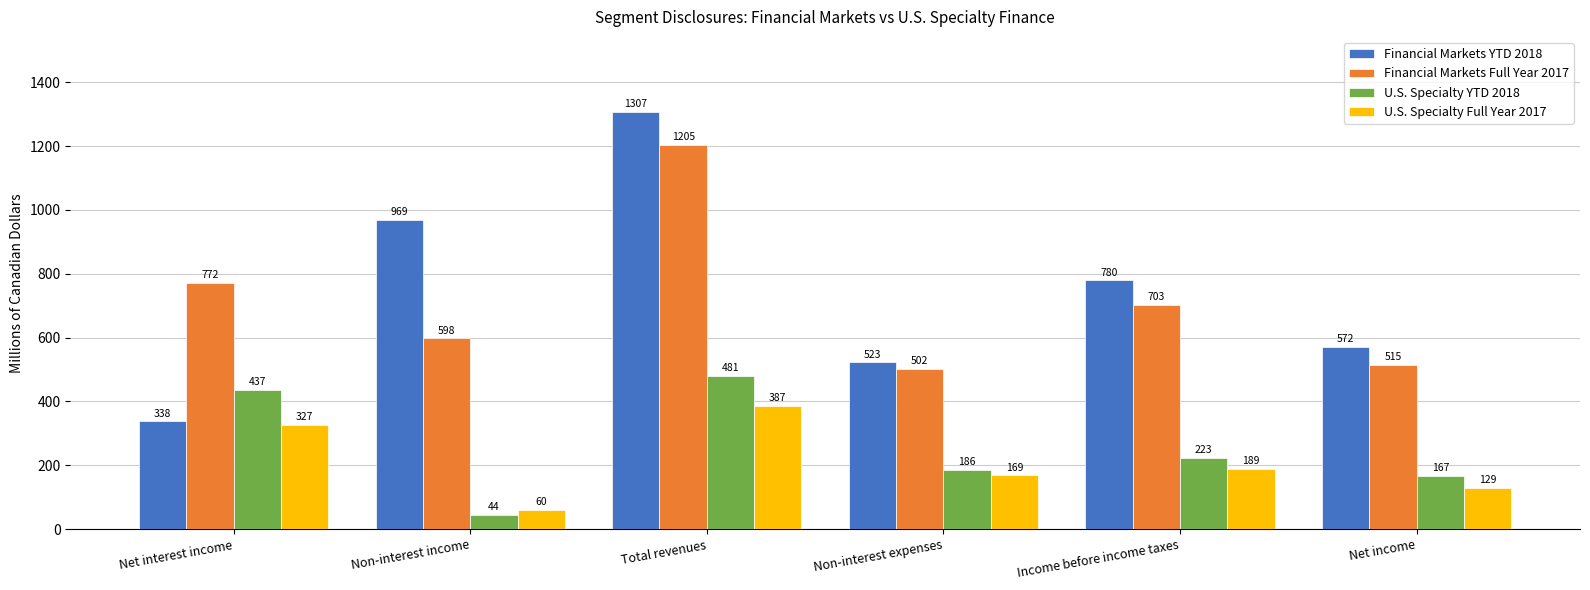

What is the difference between the second highest and minimum values in the Financial Markets Full Year 2017 series?

270